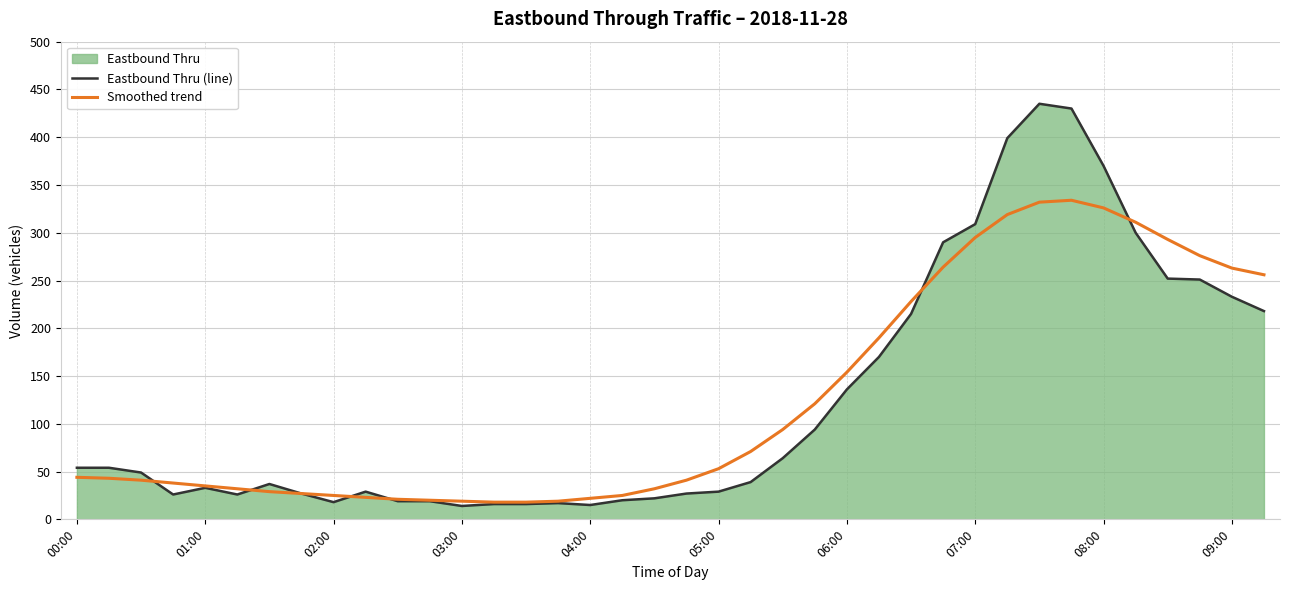

Which series has the largest total across all categories?

Eastbound Thru (line)